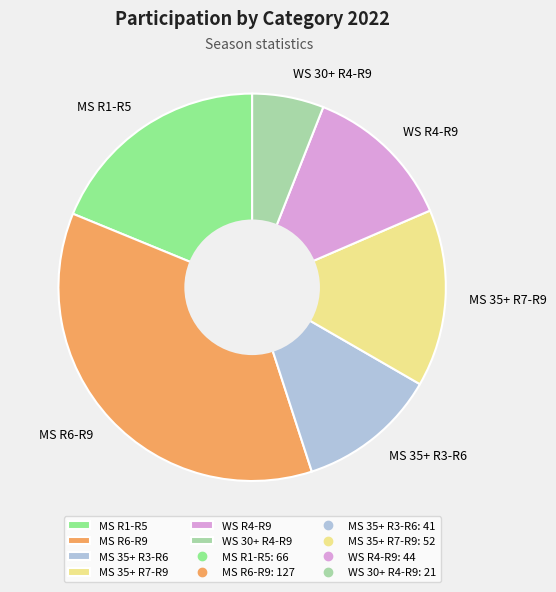

Rank the categories by value from highest to lowest.

MS R6-R9, MS R1-R5, MS 35+ R7-R9, WS R4-R9, MS 35+ R3-R6, WS 30+ R4-R9